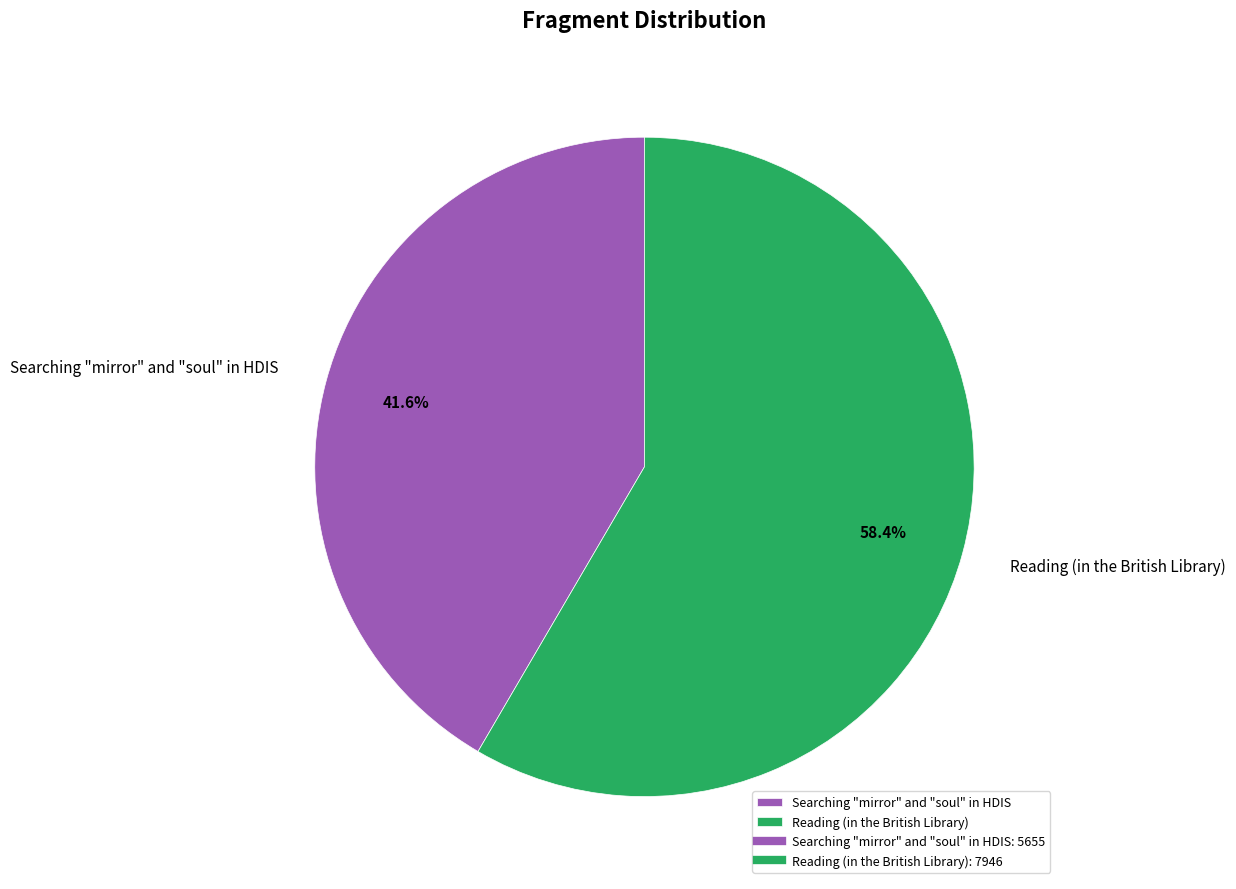

To the nearest percent, what percentage of the pie is Searching "mirror" and "soul" in HDIS?

42%